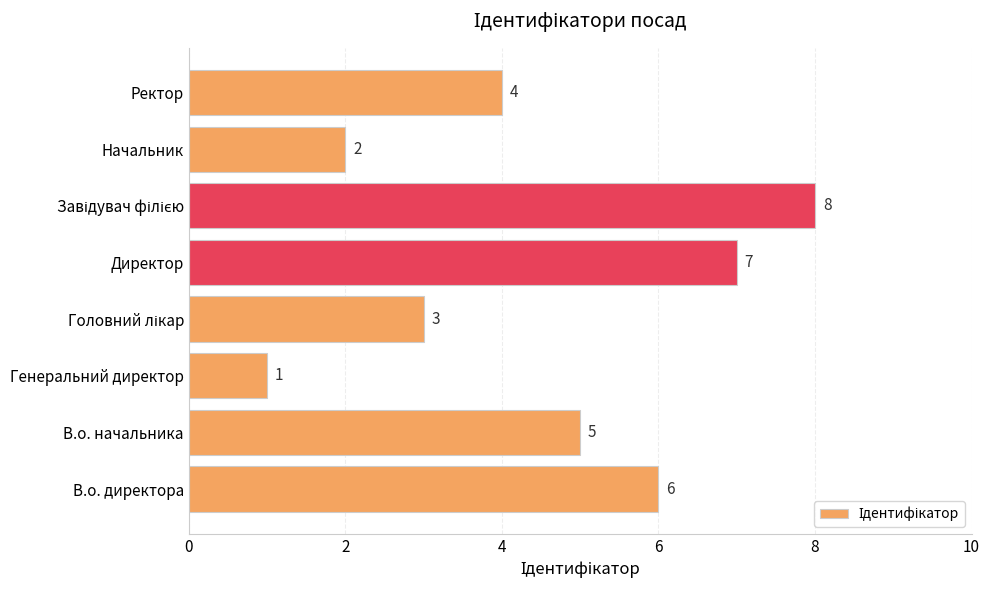

How many categories are shown in the chart?

8